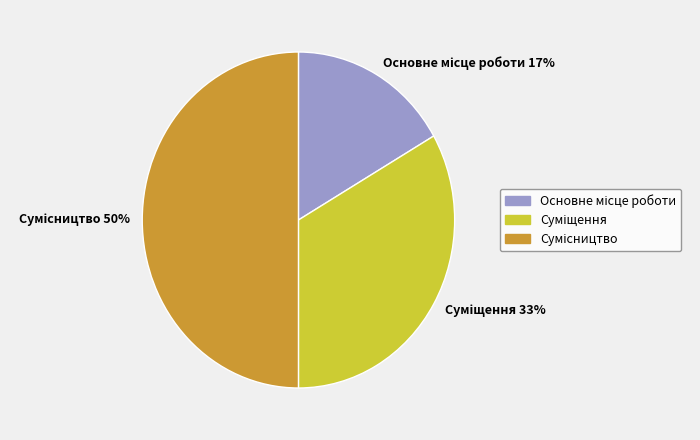

To the nearest percent, what is the average slice percentage?

33%